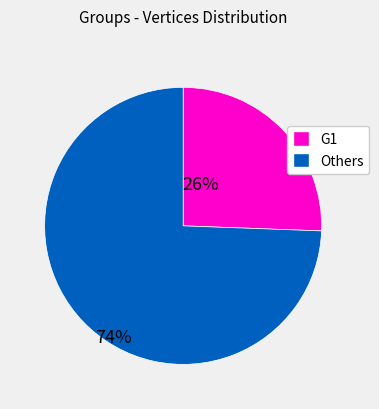

Is there any slice that represents more than half of the pie?

Yes